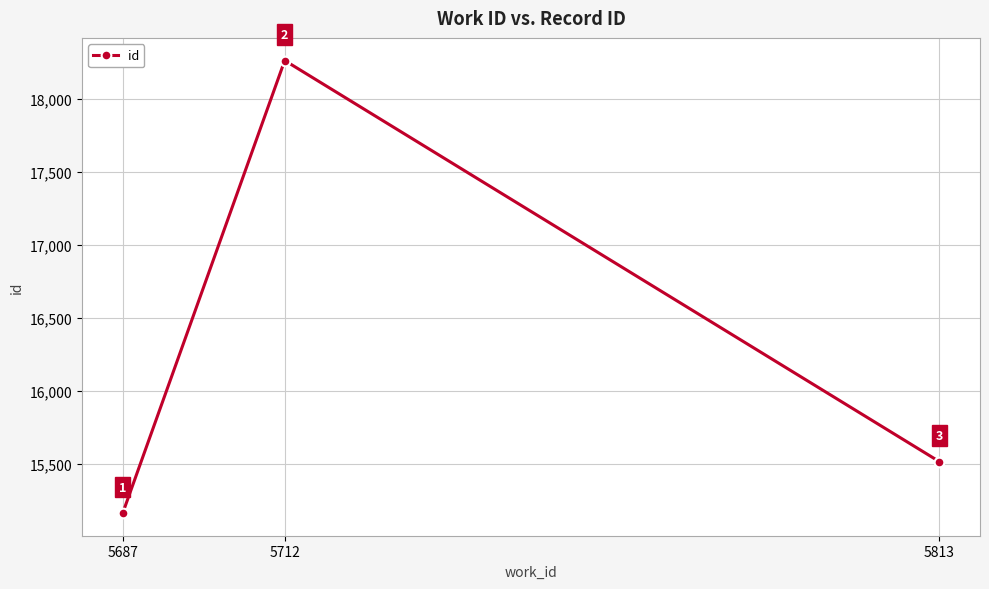

List the labels in order of value, largest first.

5712, 5813, 5687